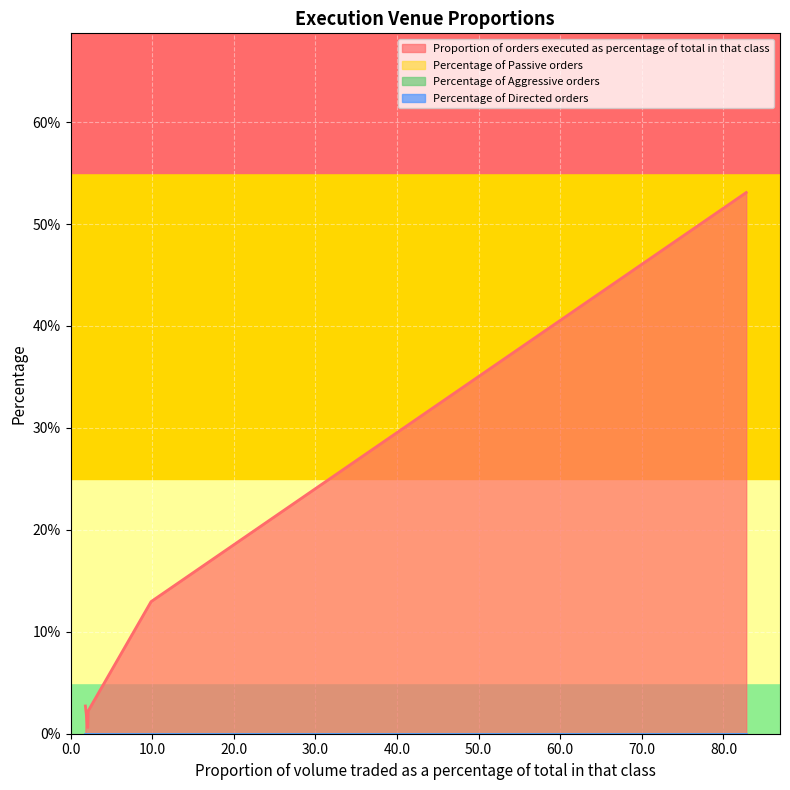

What is the spread (max minus min) of values at 2.11?

0.6